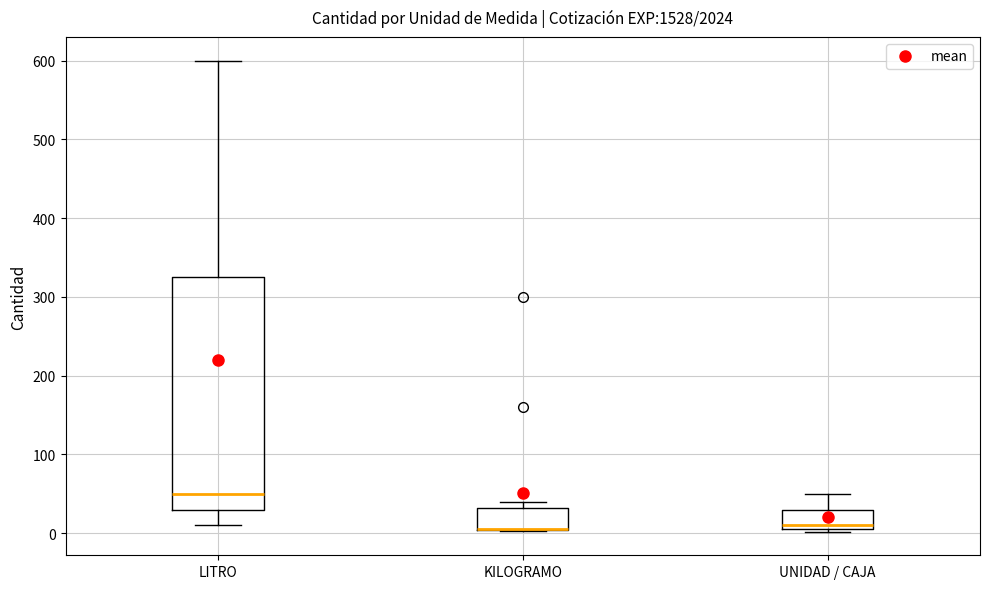

Reading left to right, transcribe this box plot: for each box, give where its median line is, the range the box spans, and where its two whiskers end, as read against the y-axis. The values are not printed on the chart, so give them approximately, as read against the axis.

LITRO: median 50, box 30 to 330, whiskers 10 to 600
KILOGRAMO: median 10 (drawn on the box's lower edge), box 0 to 30, whiskers 0 to 40
UNIDAD / CAJA: median 10 (just above the box's lower edge), box 10 to 30, whiskers 0 to 50